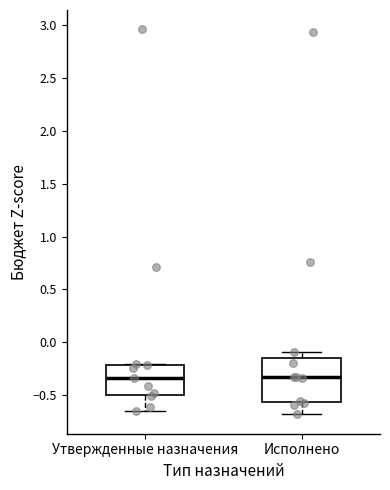

Reading left to right, transcribe this box plot: for each box, give where its median line is, the range the box spans, and where its two whiskers end, as read against the y-axis. The values are not printed on the chart, so give them approximately, as read against the axis.

Утвержденные назначения: median -0.35, box -0.50 to -0.20, whiskers -0.65 to -0.20
Исполнено: median -0.35, box -0.55 to -0.15, whiskers -0.70 to -0.10